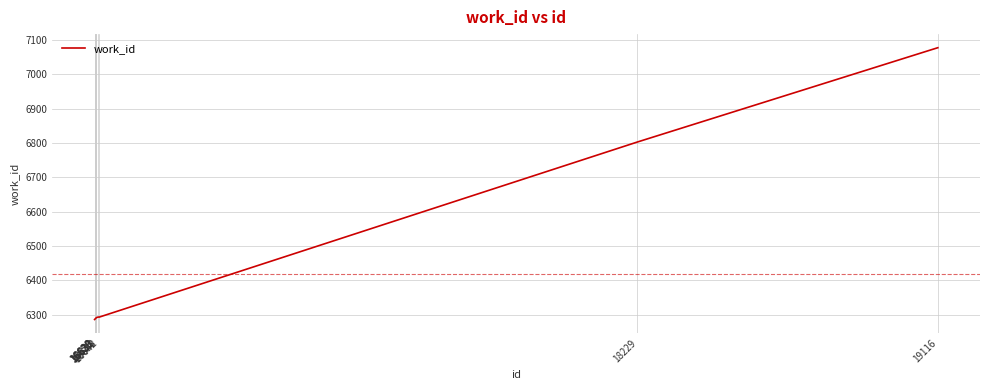

What is the smallest value displayed?

6286